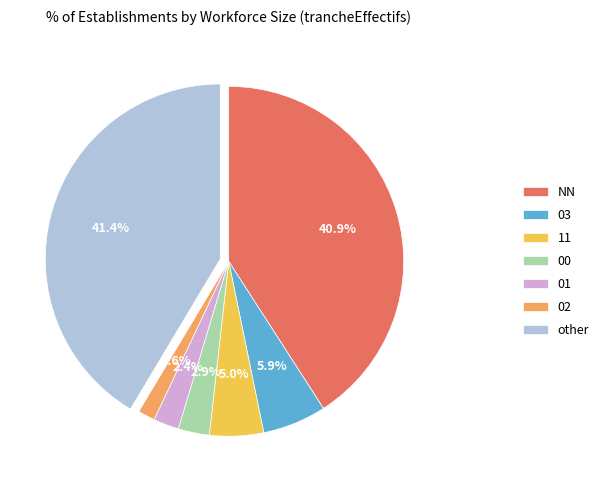

How many segments does this pie chart have?

7